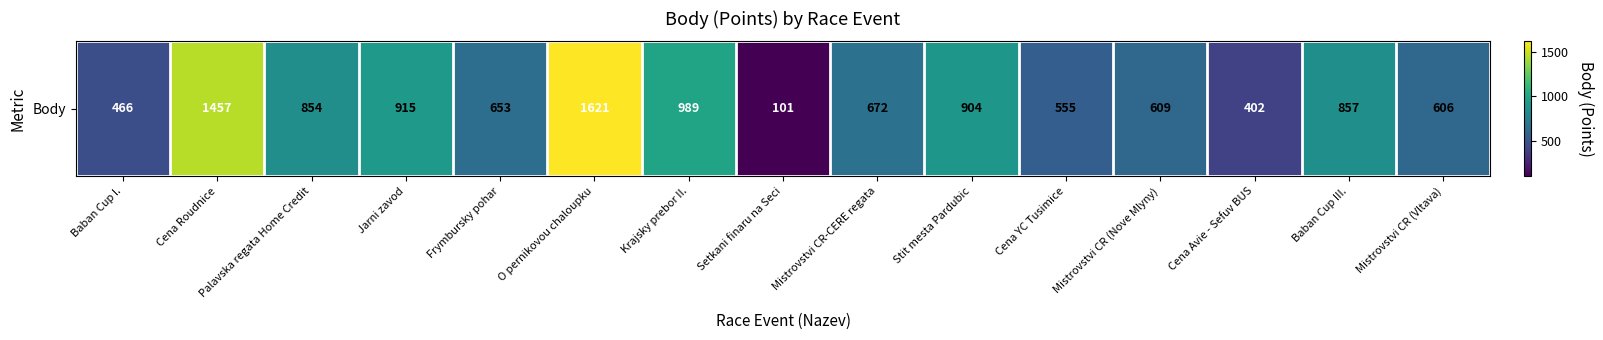

What is the average value?

777